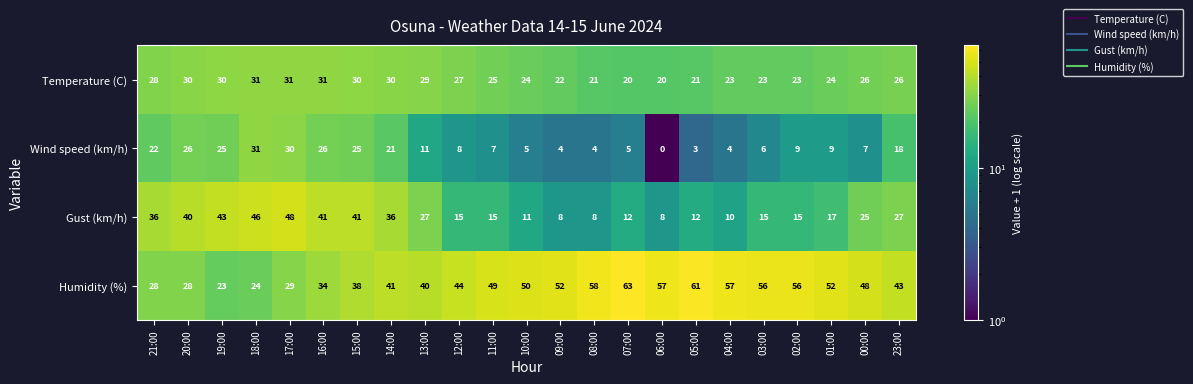

What is the difference between the Gust (km/h) values at 11:00 and 00:00?

10